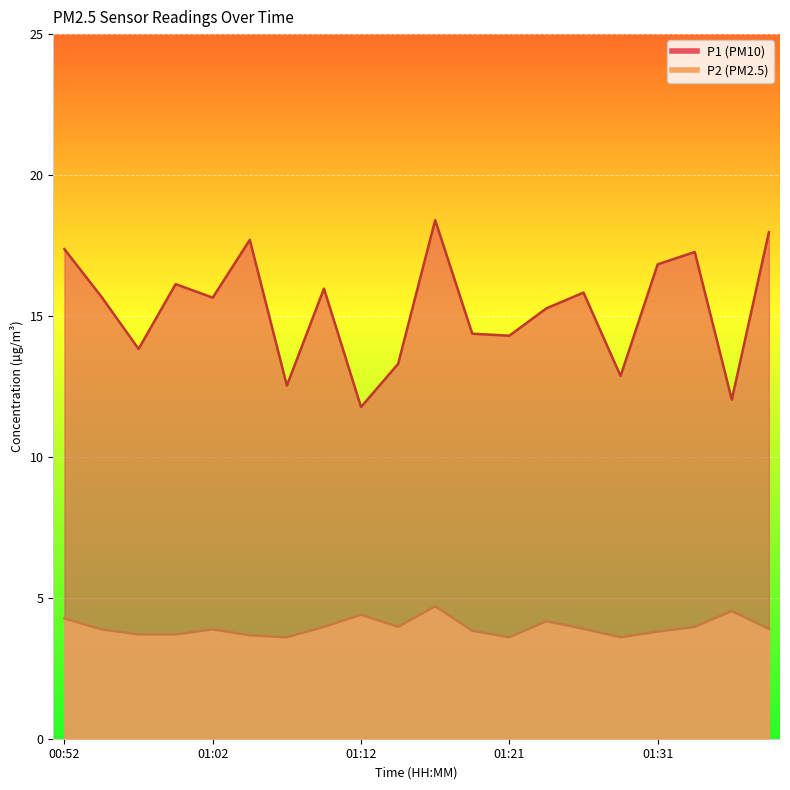

What is the maximum value shown in the chart?

18.4